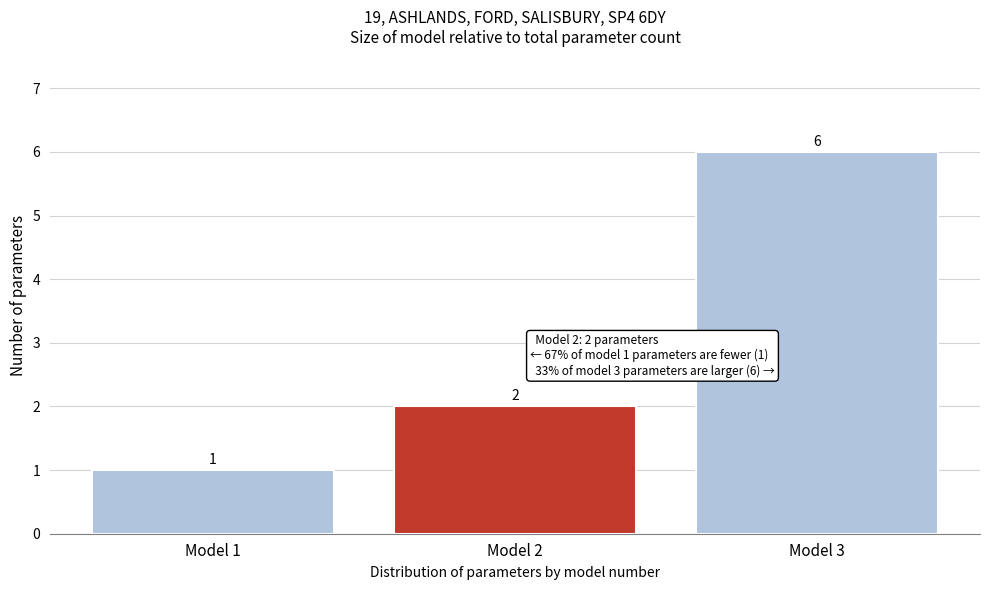

Reading left to right, transcribe this chart: for each bar, give the range it covers on the x-axis and its height.

0.5 to 1.5: 1
1.5 to 2.5: 2
2.5 to 3.5: 6